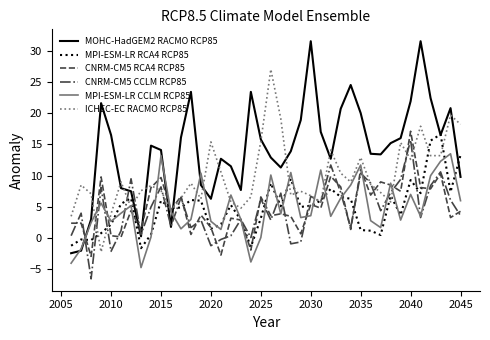

What is the highest value of the MOHC-HadGEM2 RACMO RCP85 series?

31.5